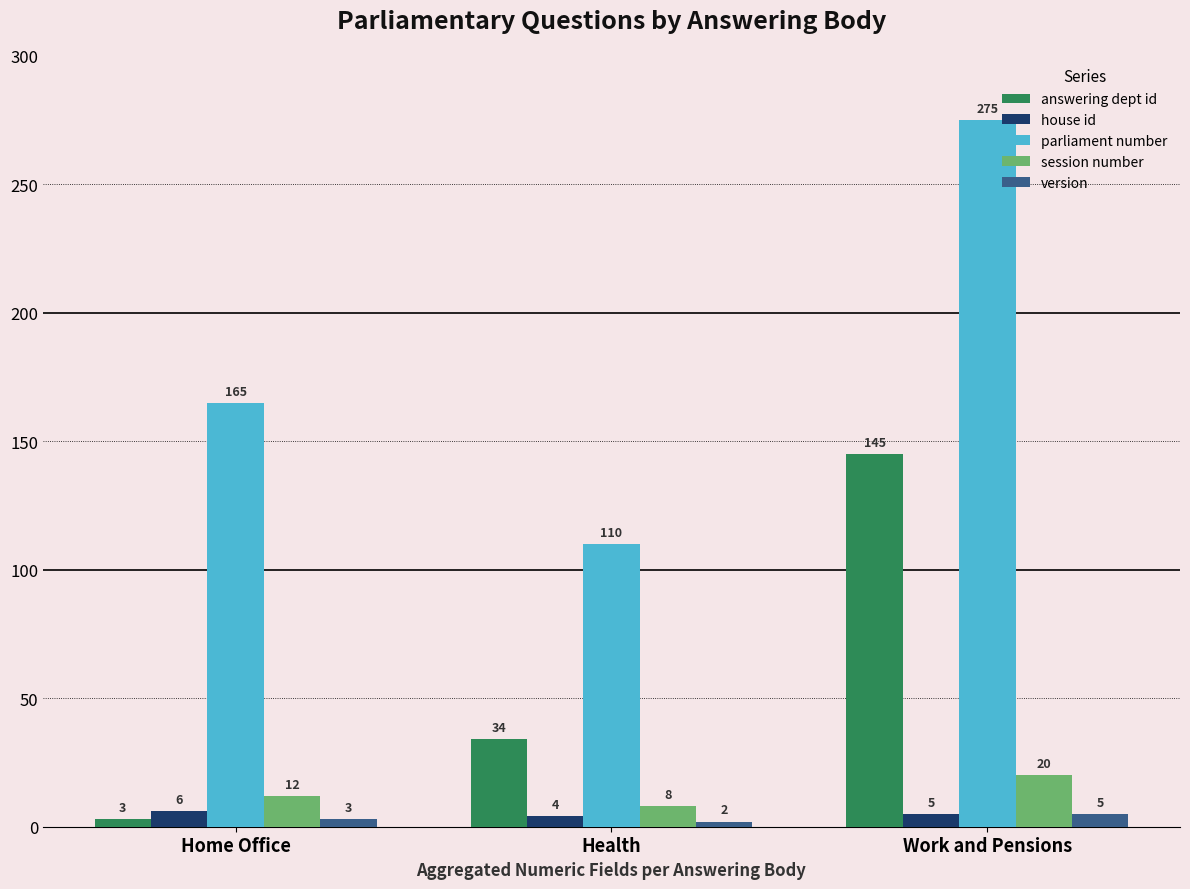

Where is house id nearest to the value 5?

Work and Pensions